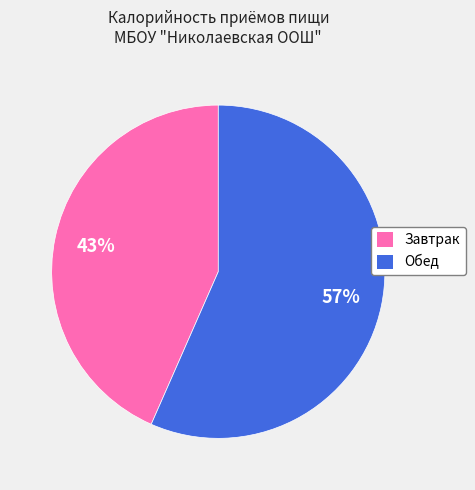

What is the largest slice in the pie chart?

Обед